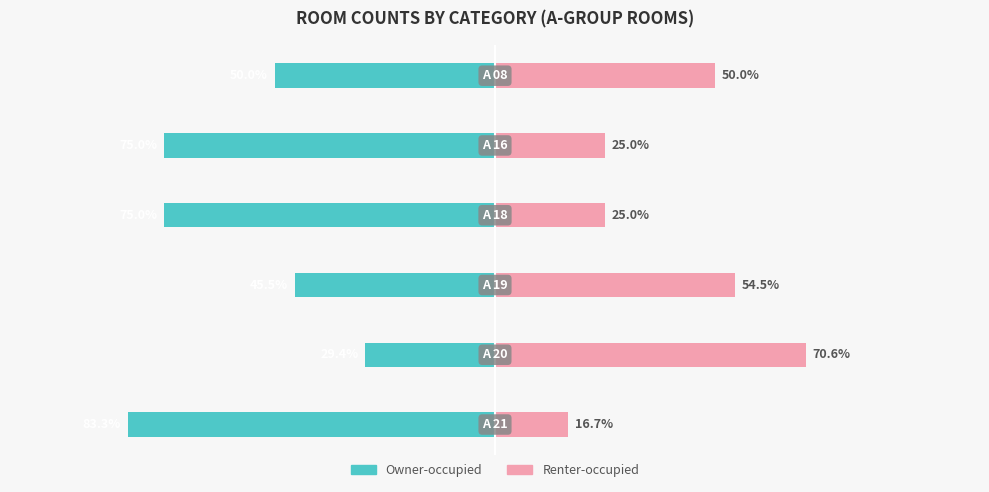

Between 2 and 4, which is larger?

2